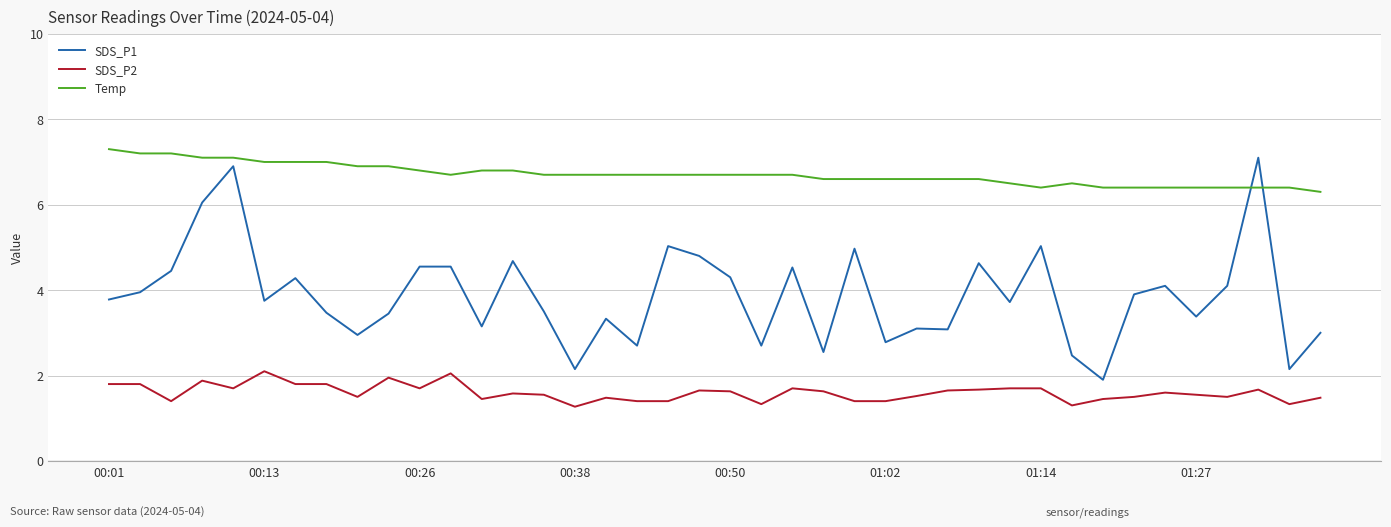

True or false: SDS_P2 and SDS_P1 cross at least once.

False